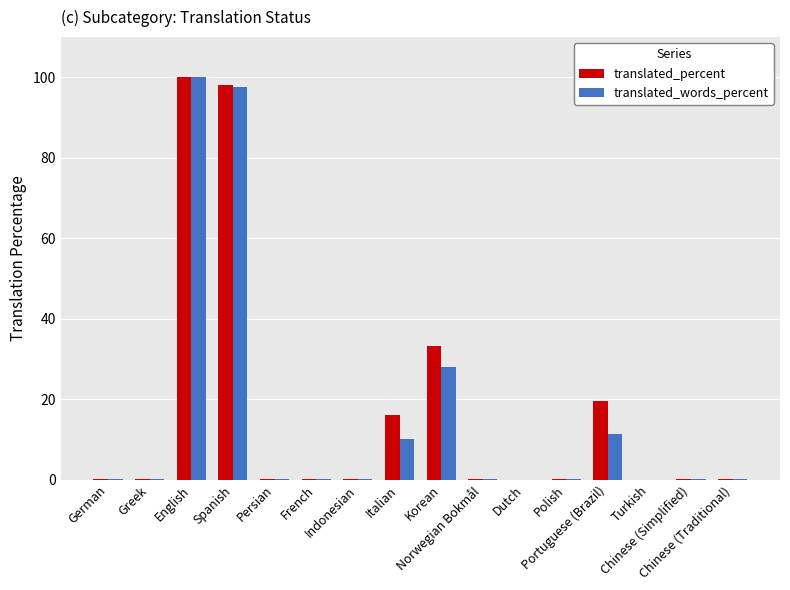

What is the maximum value shown in the chart?

100.0